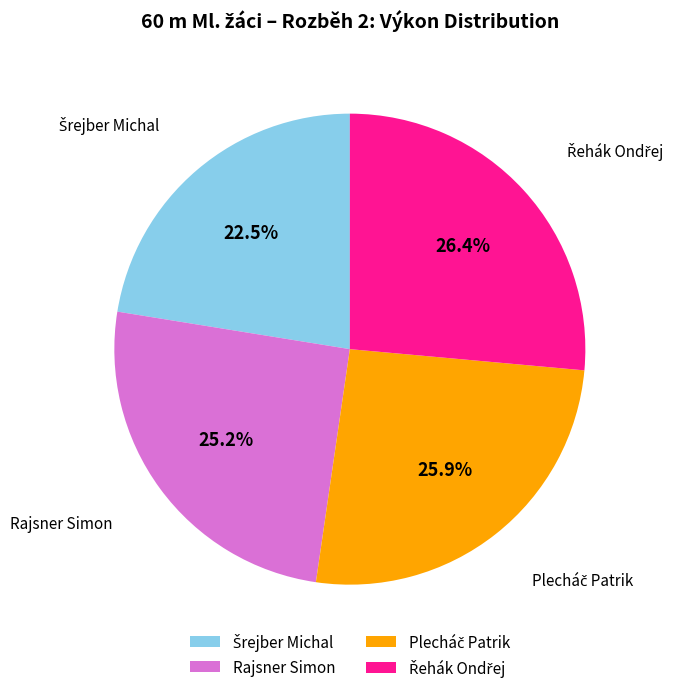

Is it true that Rajsner Simon is 25% of the pie?

True